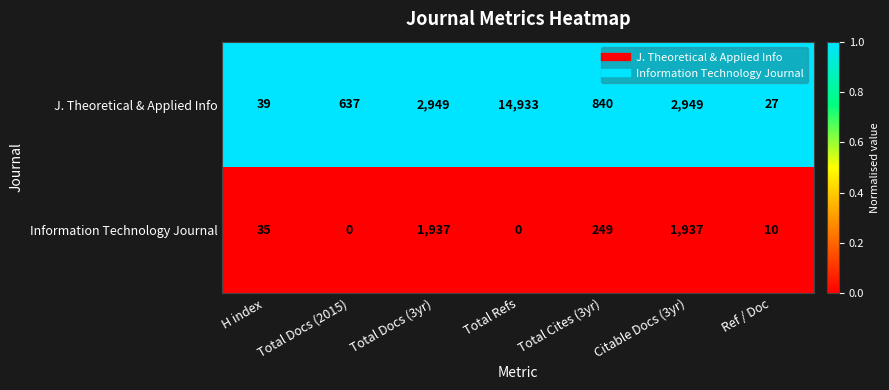

Rank the series at Total Refs from highest to lowest value.

J. Theoretical & Applied Info, Information Technology Journal